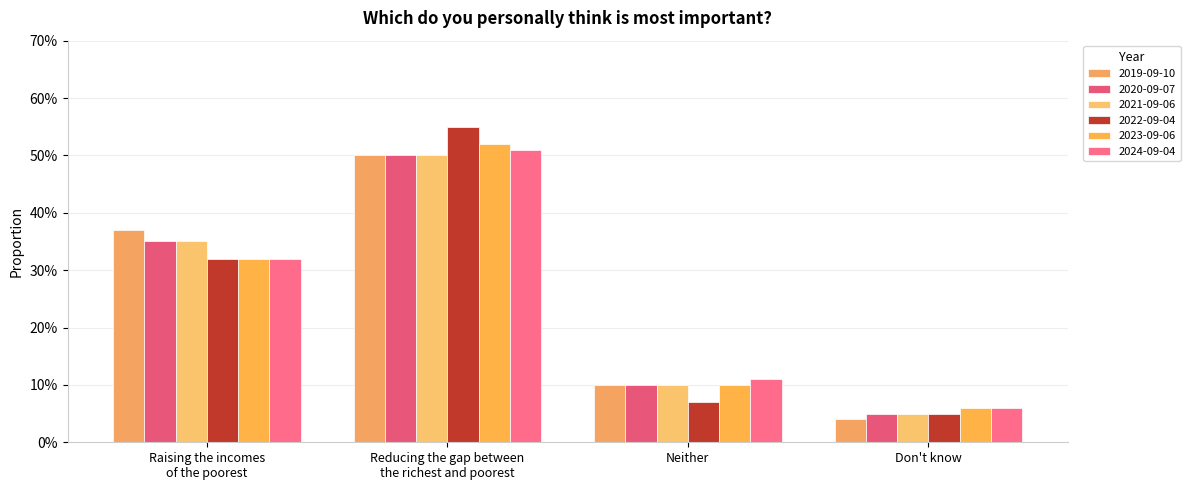

Reading left to right, what are all the values shown in this chart?

2019-09-10: Raising the incomes of the poorest=0.4	Reducing the gap between the richest and poorest=0.5	Neither=0.1	Don't know=0.0
2020-09-07: Raising the incomes of the poorest=0.3	Reducing the gap between the richest and poorest=0.5	Neither=0.1	Don't know=0.1
2021-09-06: Raising the incomes of the poorest=0.3	Reducing the gap between the richest and poorest=0.5	Neither=0.1	Don't know=0.1
2022-09-04: Raising the incomes of the poorest=0.3	Reducing the gap between the richest and poorest=0.6	Neither=0.1	Don't know=0.1
2023-09-06: Raising the incomes of the poorest=0.3	Reducing the gap between the richest and poorest=0.5	Neither=0.1	Don't know=0.1
2024-09-04: Raising the incomes of the poorest=0.3	Reducing the gap between the richest and poorest=0.5	Neither=0.1	Don't know=0.1